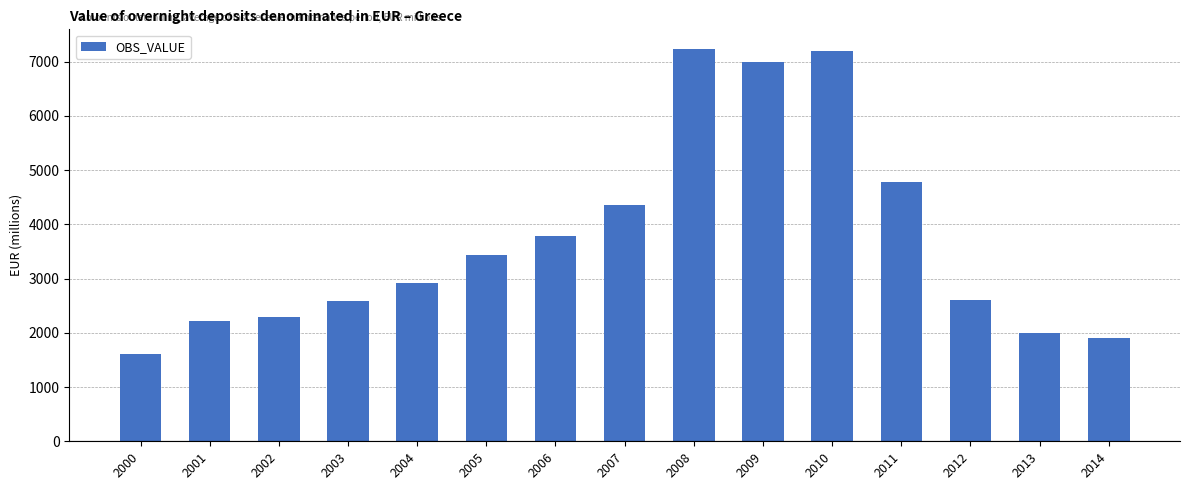

What is the smallest value displayed?

1615.5